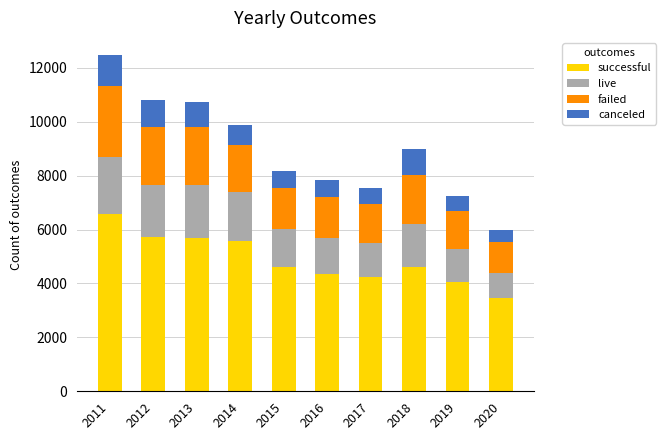

Are the bars horizontal?

No